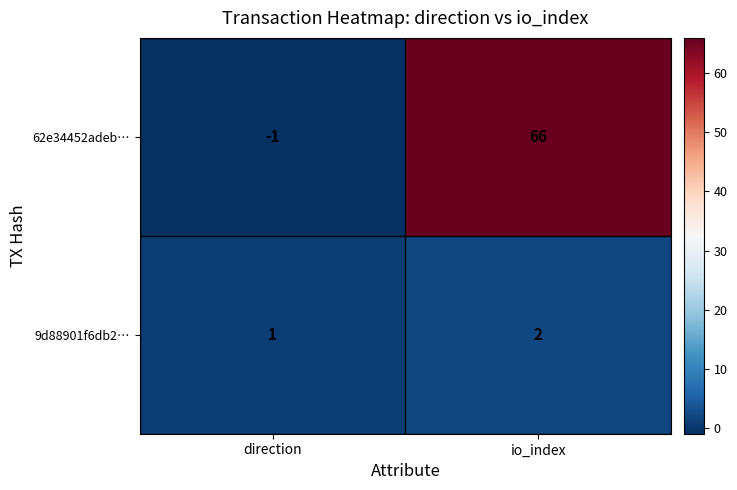

What is the sum of all 9d88901f6db2… values?

3